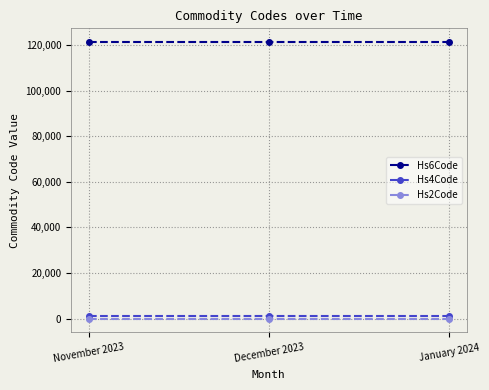

What is the value of the Hs4Code point at the 2nd from the left?

1211